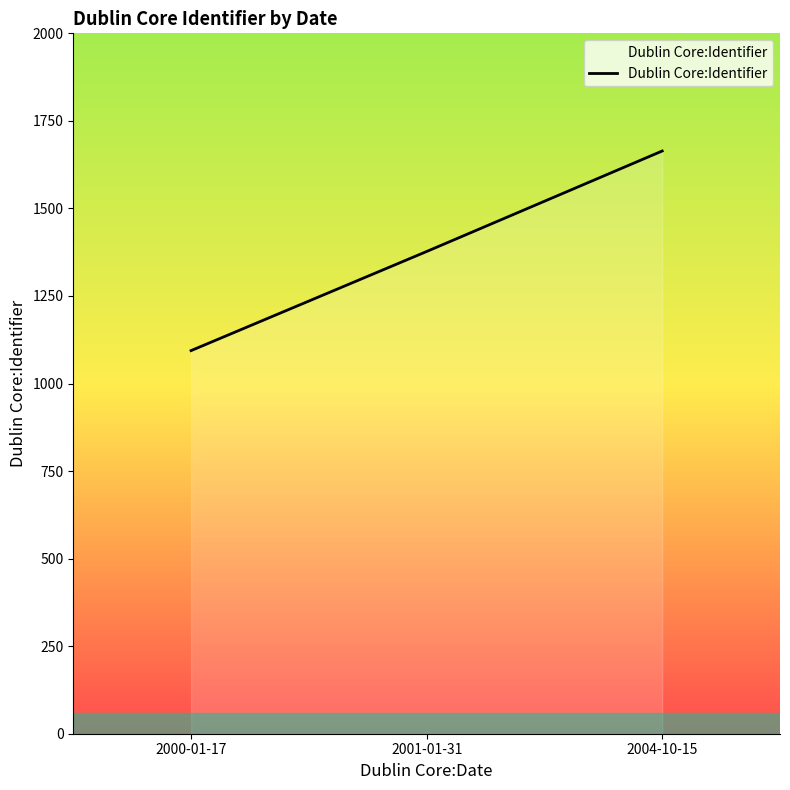

Reading left to right, extract all data points from this chart.

1094	1377	1664